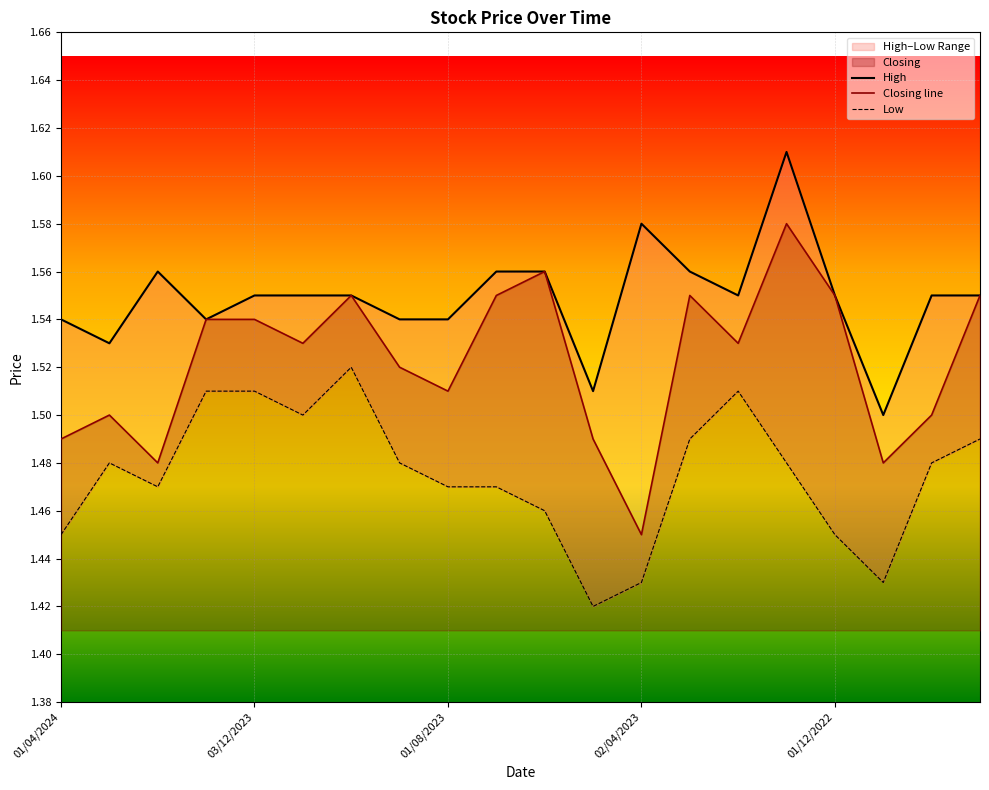

Count the Closing values in the range 1 to 2.

20